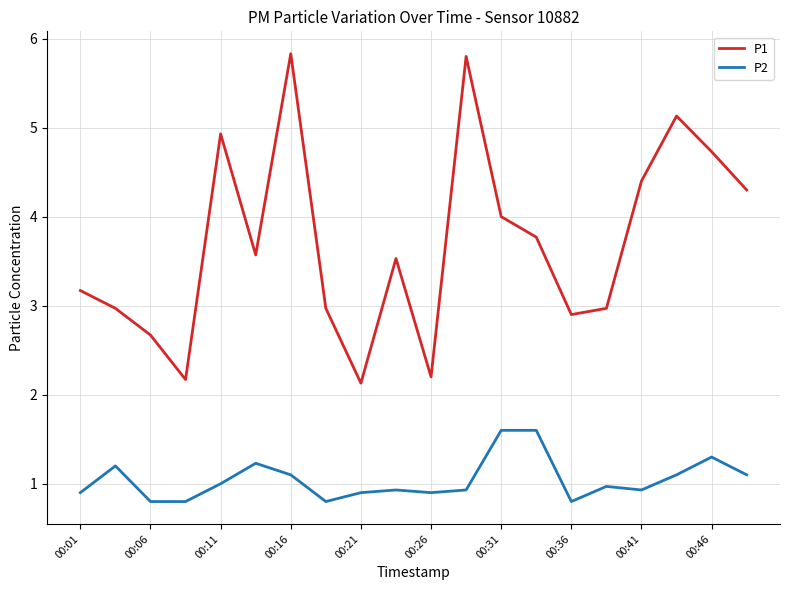

What is the smallest value displayed?

0.8